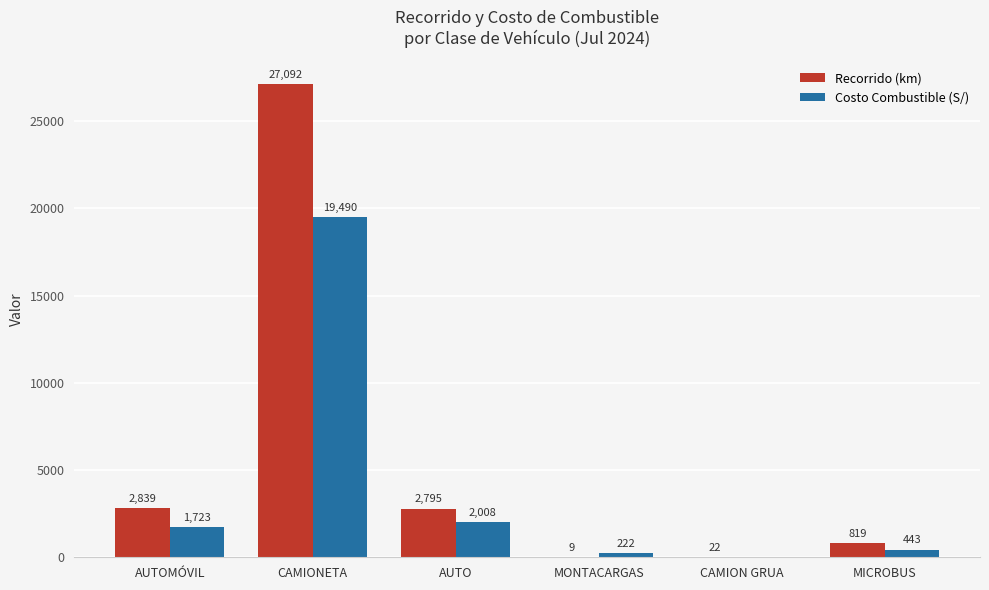

What is the average value of the Costo Combustible (S/) series?

3981.0